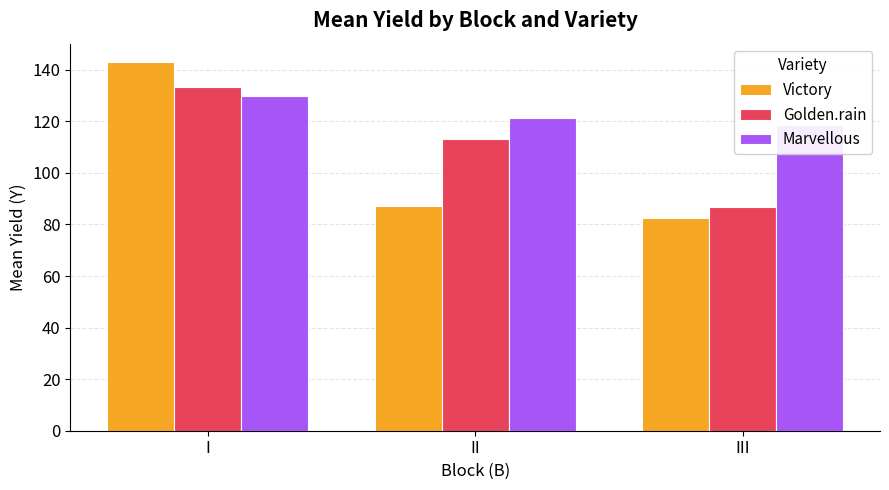

Reading right to left, list all the values displayed in this chart.

Victory: 82.5	87.2	143.0
Golden.rain: 86.8	113.2	133.2
Marvellous: 118.5	121.2	129.8